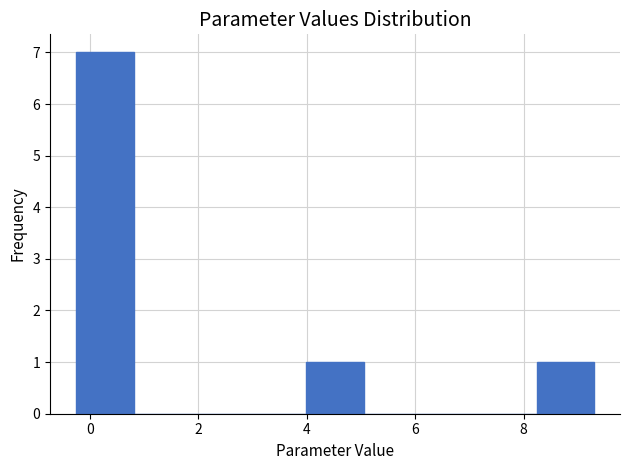

Reading left to right, transcribe this chart: for each bar, give the range it covers on the x-axis and its height. Neither the bar edges nor the heights are printed on the chart, so give them approximately, as read against the axes.

-0.2 to 0.8: 7
0.8 to 1.8: 0
1.8 to 3.0: 0
3.0 to 4.0: 0
4.0 to 5.0: 1
5.0 to 6.2: 0
6.2 to 7.2: 0
7.2 to 8.2: 0
8.2 to 9.2: 1